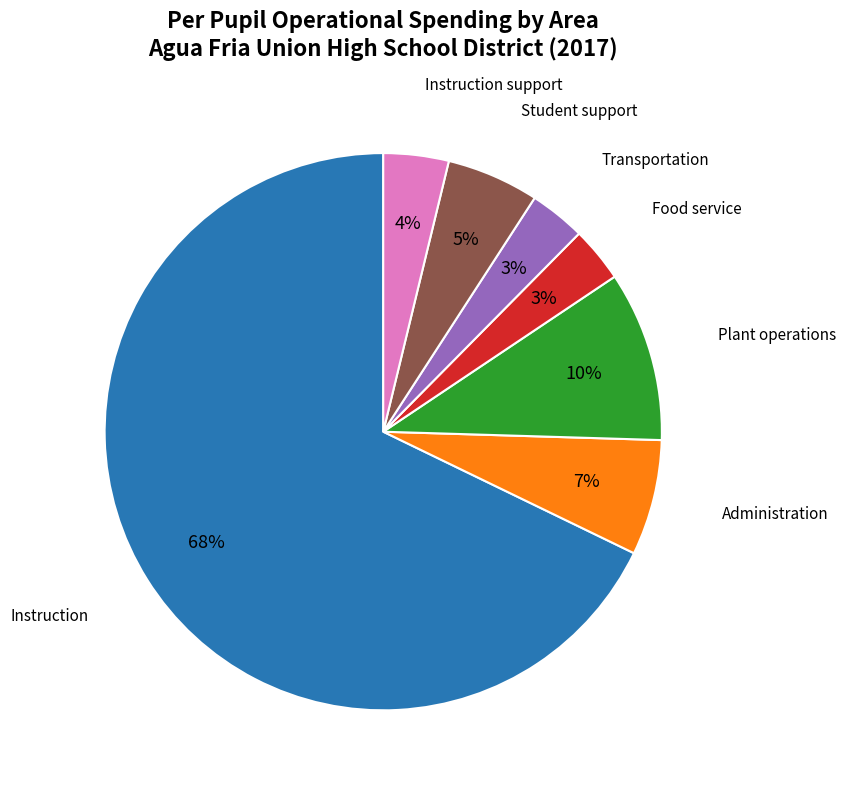

Do Food service and Instruction together represent more than half of the pie?

Yes